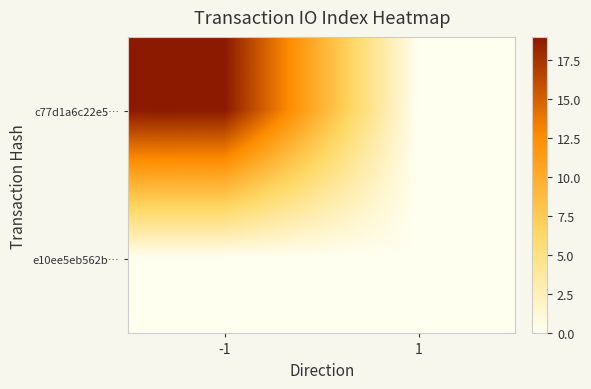

At which category is the sum across all series the highest?

-1